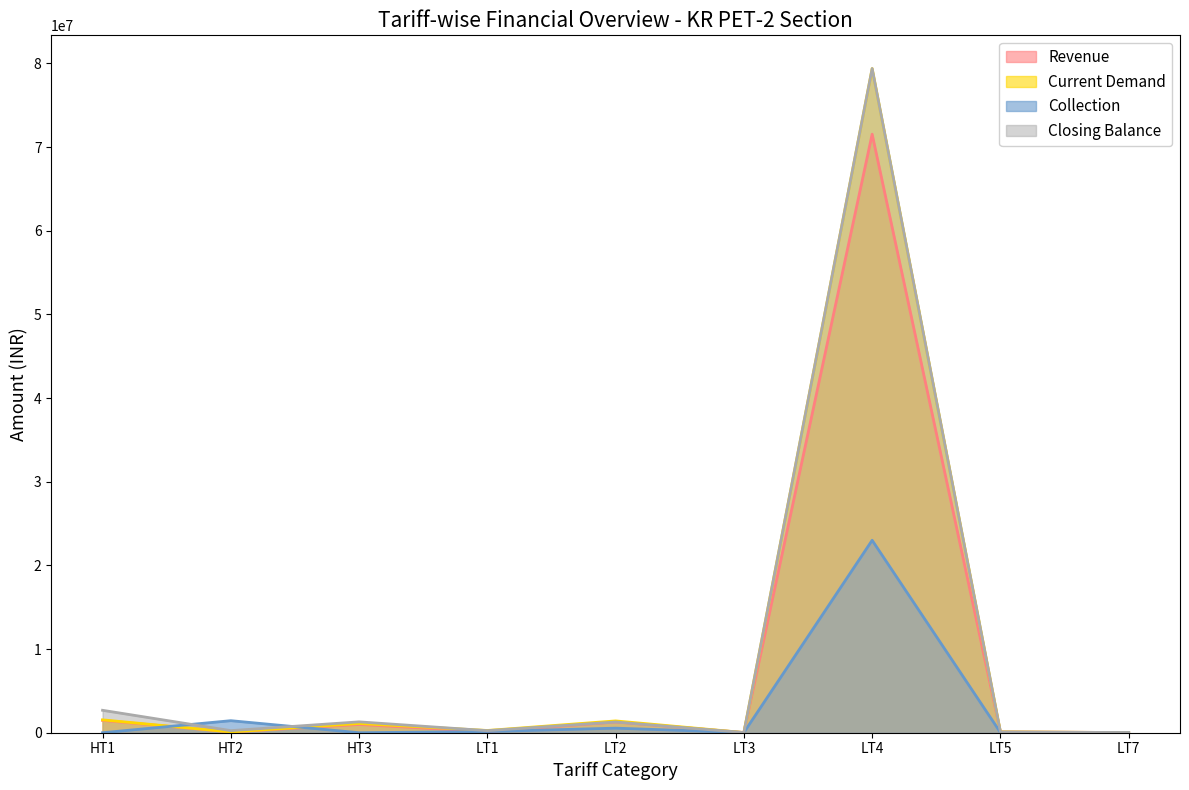

Which series ends up on top after the final intersection of Collection and Current Demand?

Current Demand